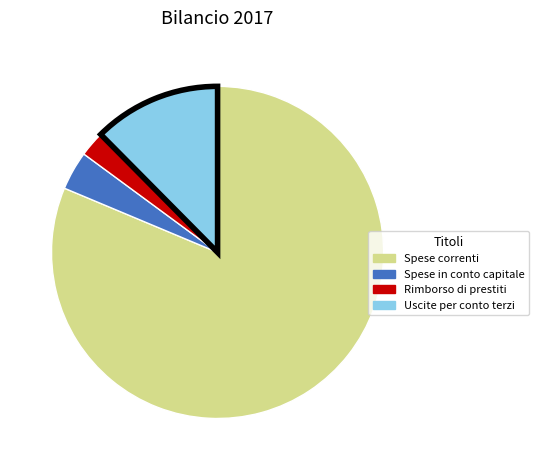

Which category has the smallest portion of the pie?

Rimborso di prestiti